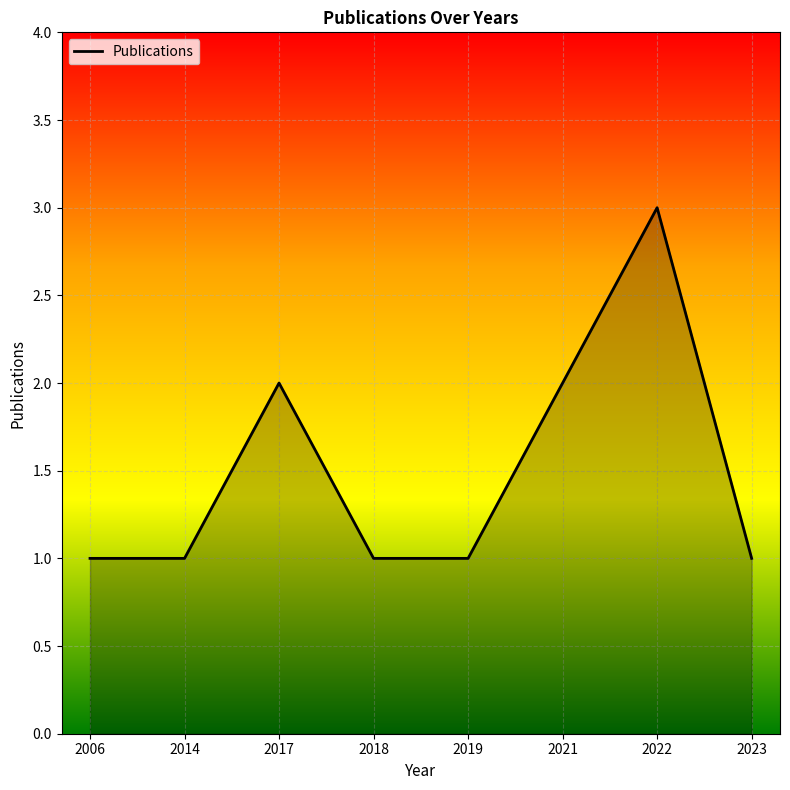

The value at 2006 is 1. True or false?

True